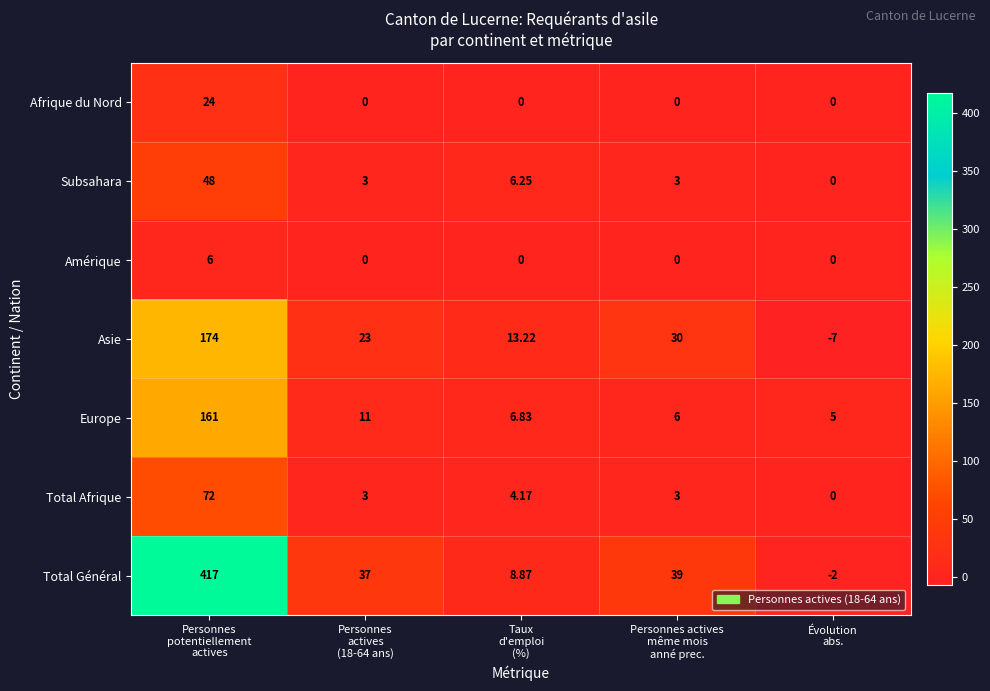

At which category is the sum across all series the highest?

Personnes
potentiellement
actives